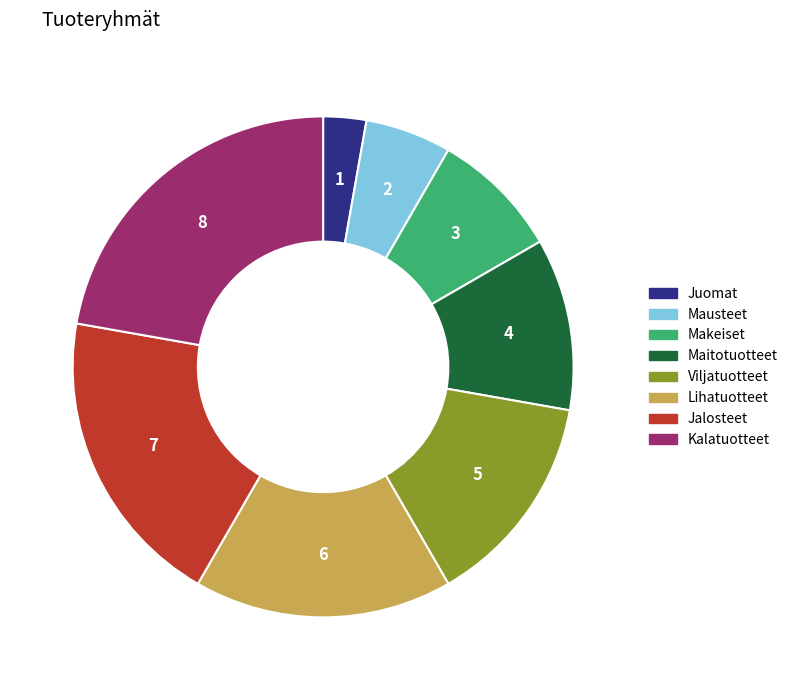

Is there a majority slice in this chart?

No